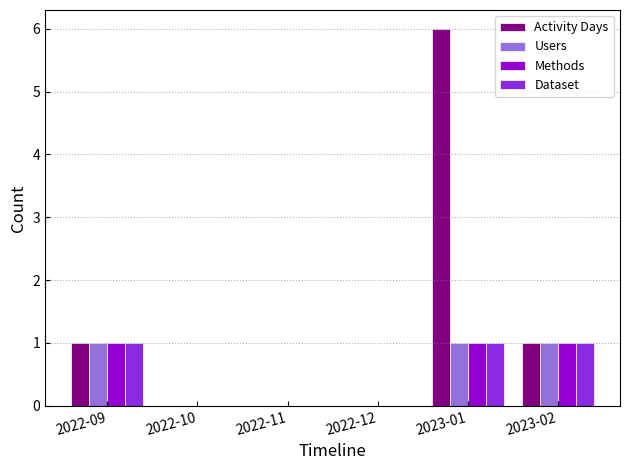

At which category is the sum across all series the highest?

2023-01